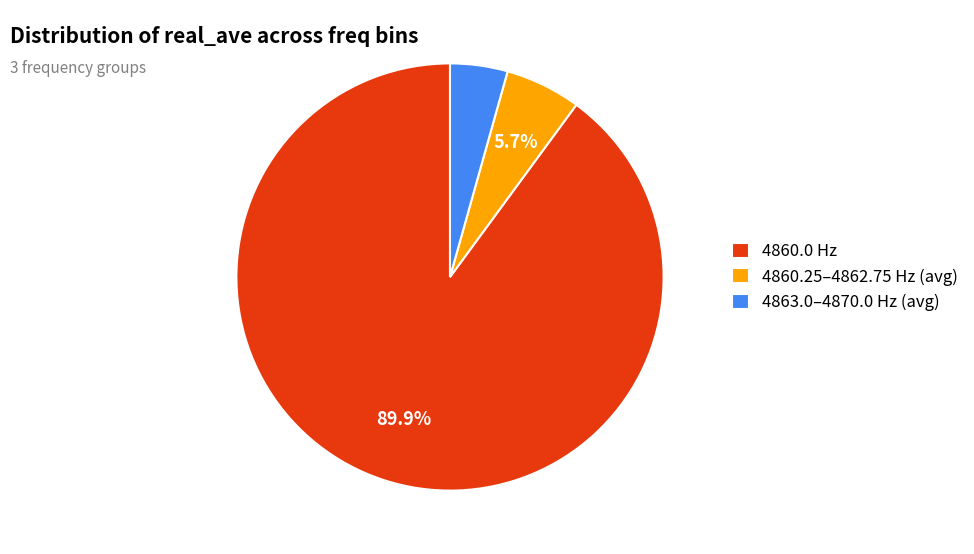

Which slice represents more than half of the pie?

4860.0 Hz